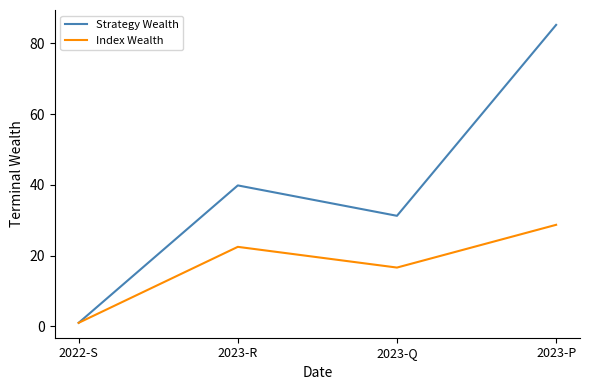

At which label does Strategy Wealth reach its peak?

2023-P